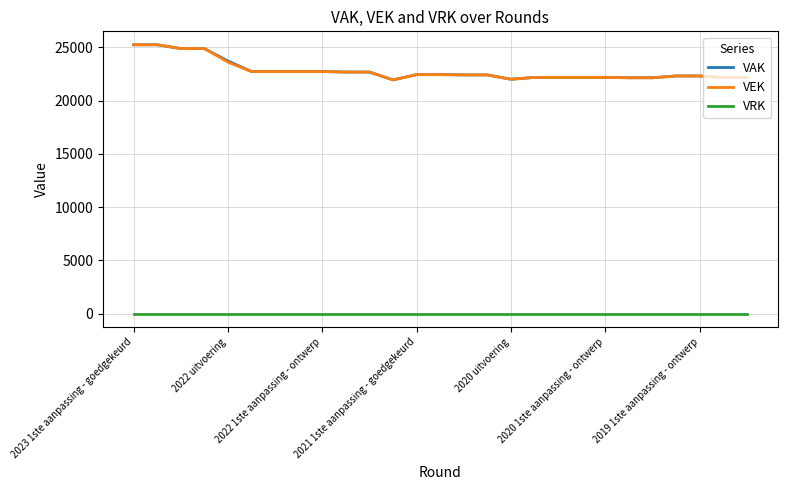

What is the greatest value displayed?

25234